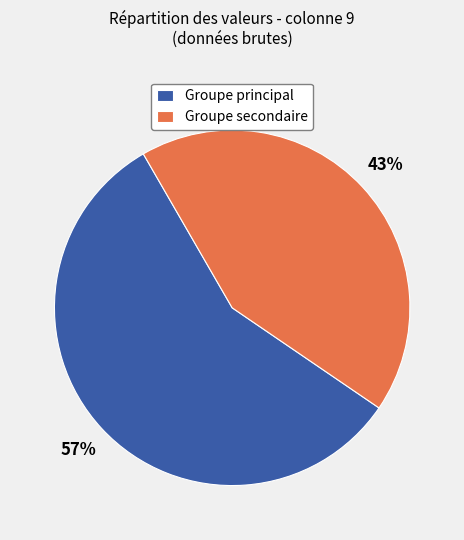

Between Groupe secondaire and Groupe principal, which is larger?

Groupe principal